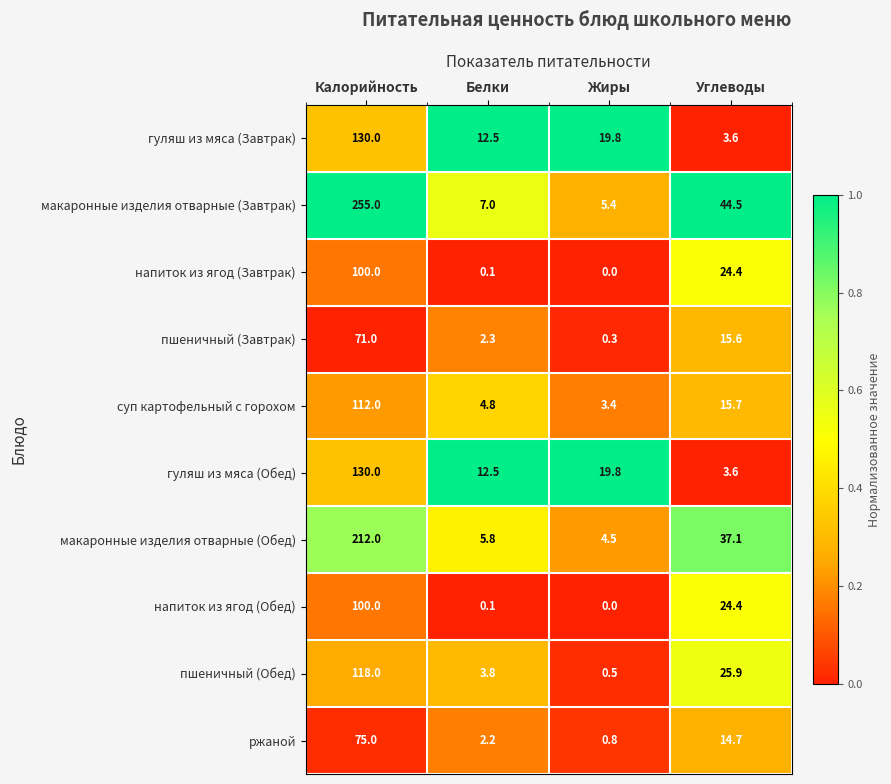

What is the difference between the maximum and minimum values in the макаронные изделия отварные (Обед) series?

207.5